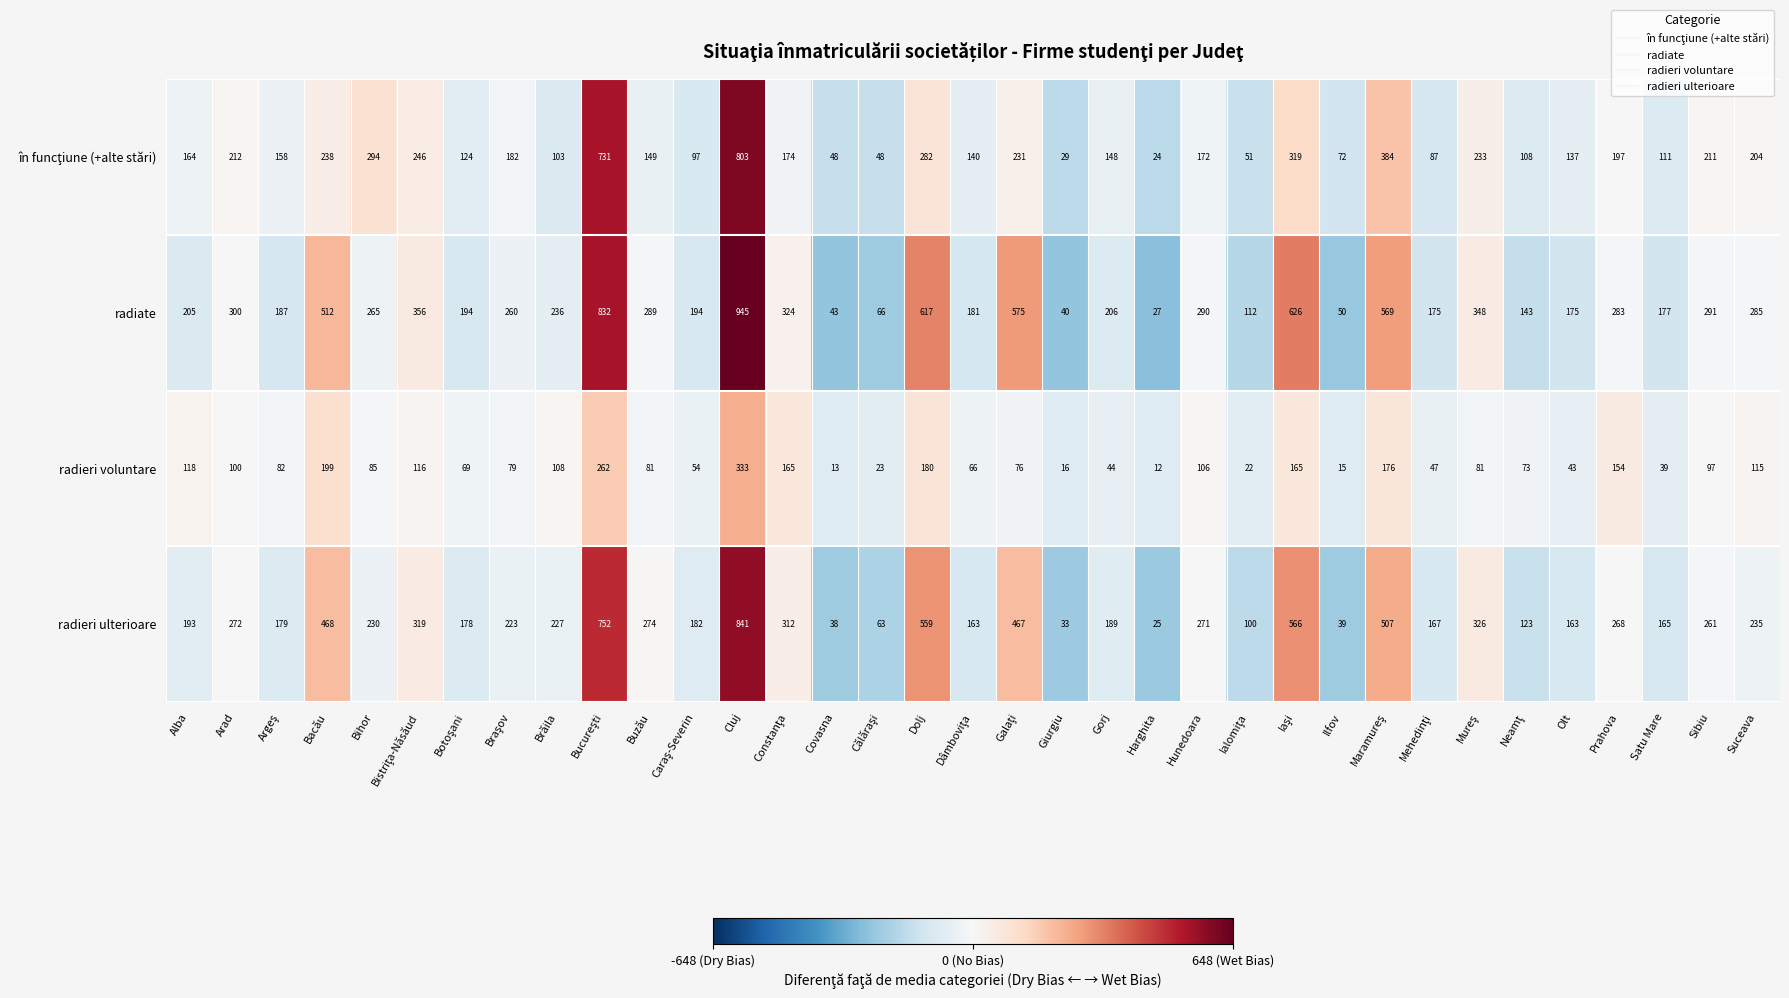

The value of radieri ulterioare at Harghita is 33. True or false?

False